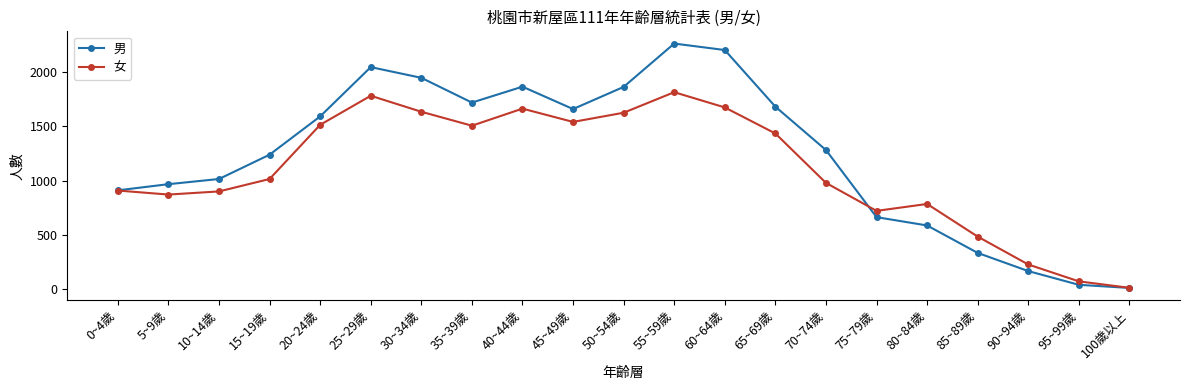

The value of 女 at 25~29歲 is 1784. True or false?

True